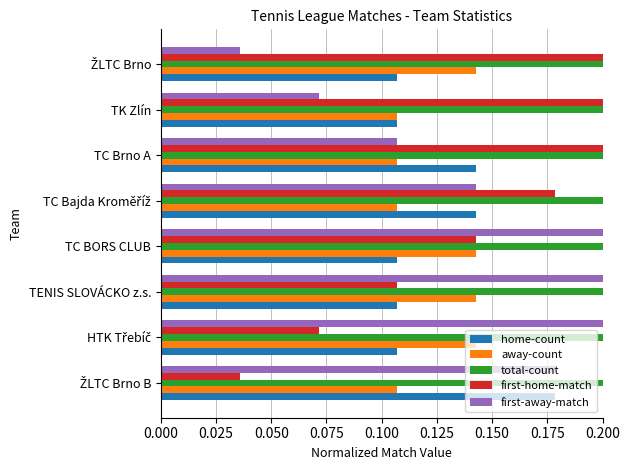

What is the greatest value displayed?

0.5